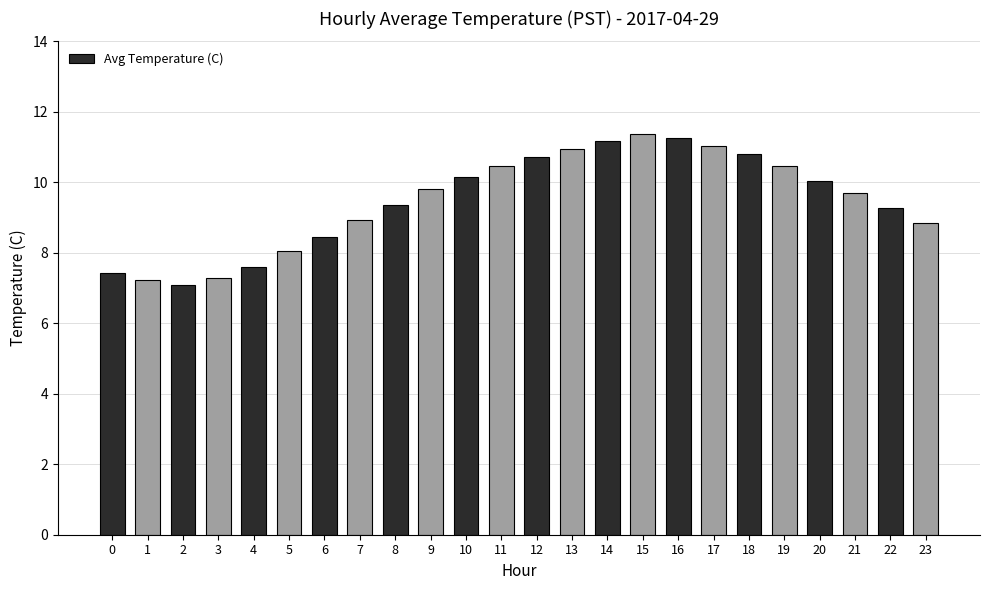

The value at 5 is 13.4. True or false?

False